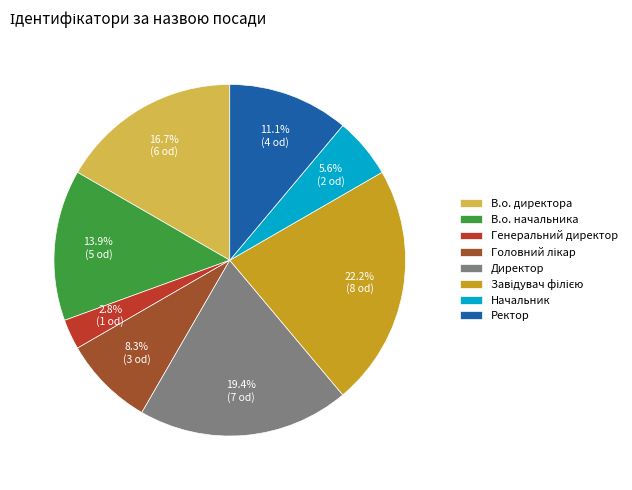

True or false: В.о. начальника accounts for 25% of the total.

False